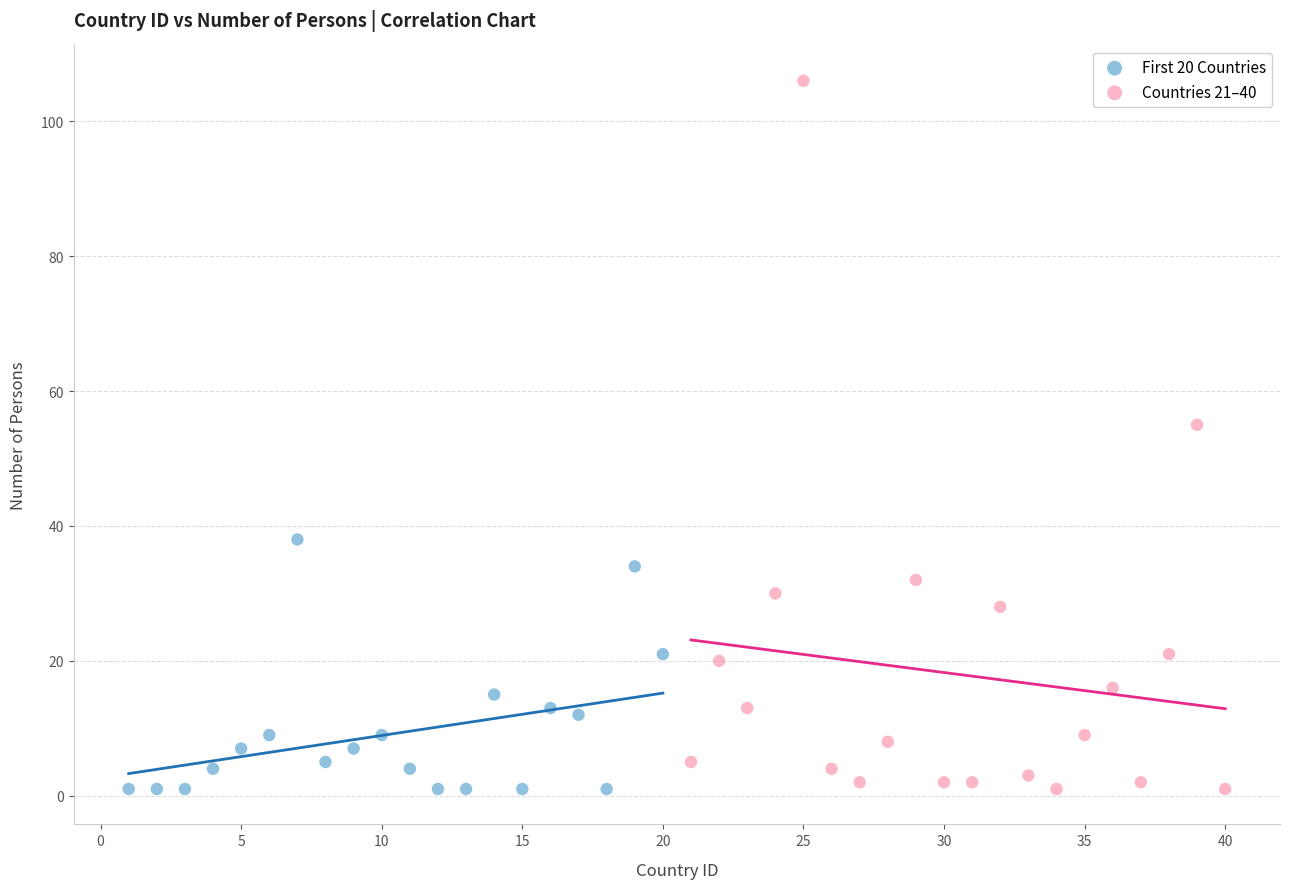

Which series has the largest Y range (max minus min)?

Countries 21–40